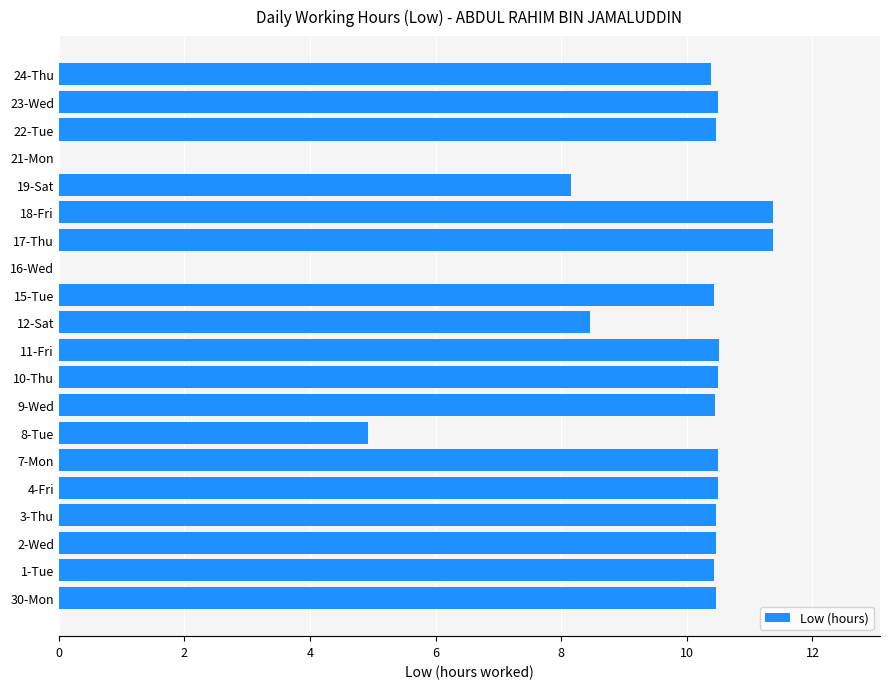

Approximately how many times larger is the value at 18-Fri compared to 10-Thu?

1.1